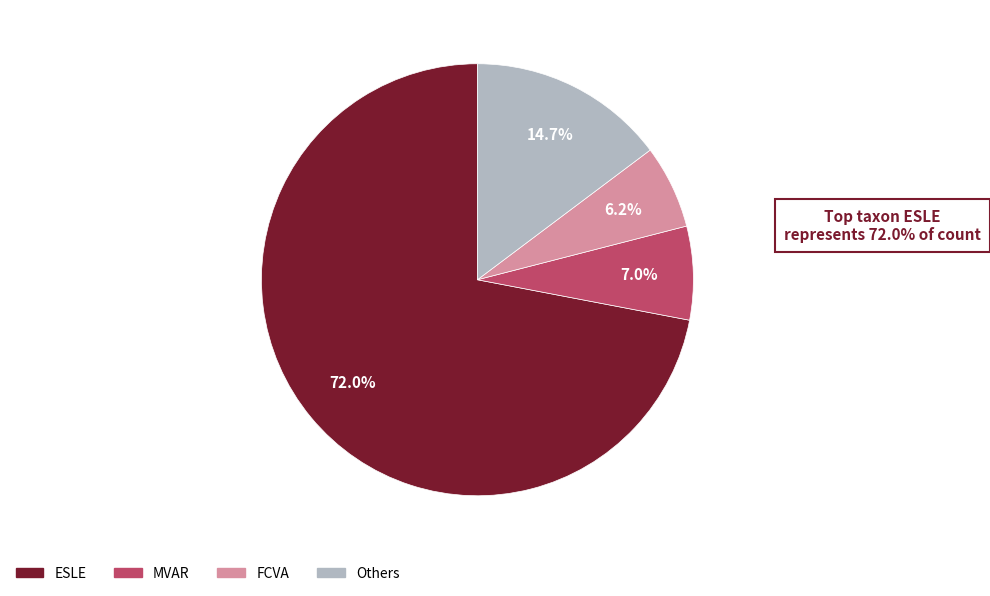

Is there a majority slice in this chart?

Yes